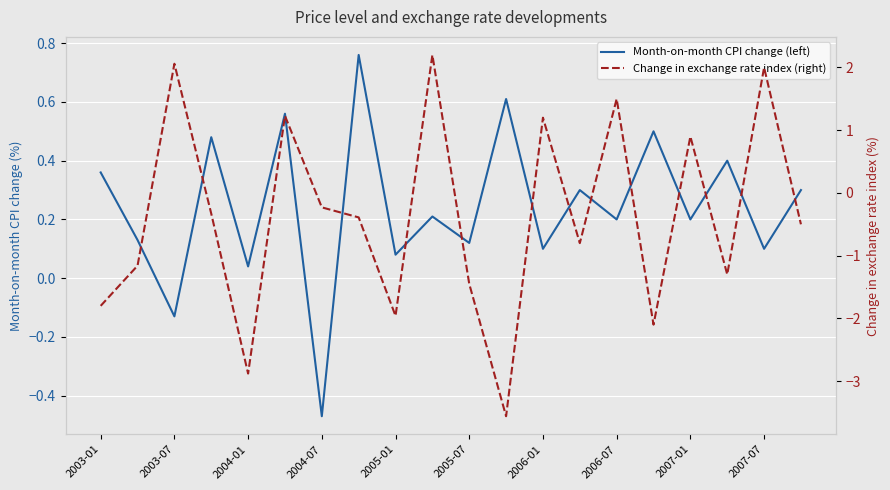

In Change in exchange rate index (right), how many points are higher than both neighbors (excluding endpoints)?

7